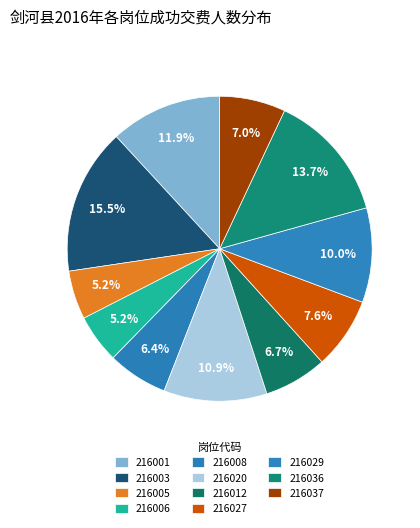

Count the number of slices in the pie.

11